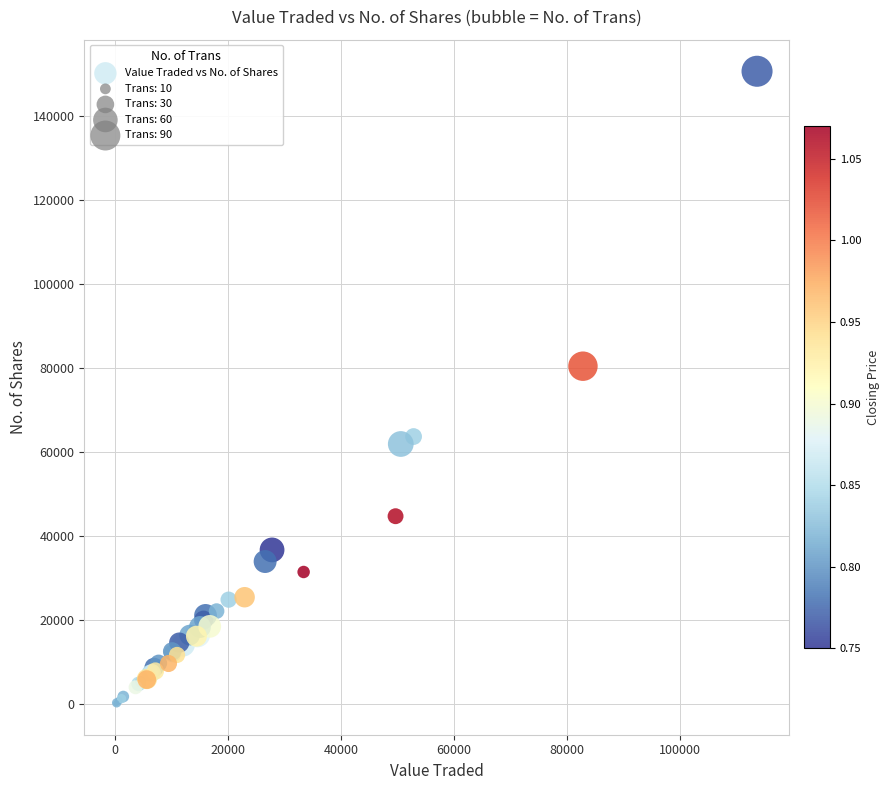

What Y value in the scatter plot is closest to 75471?

80468